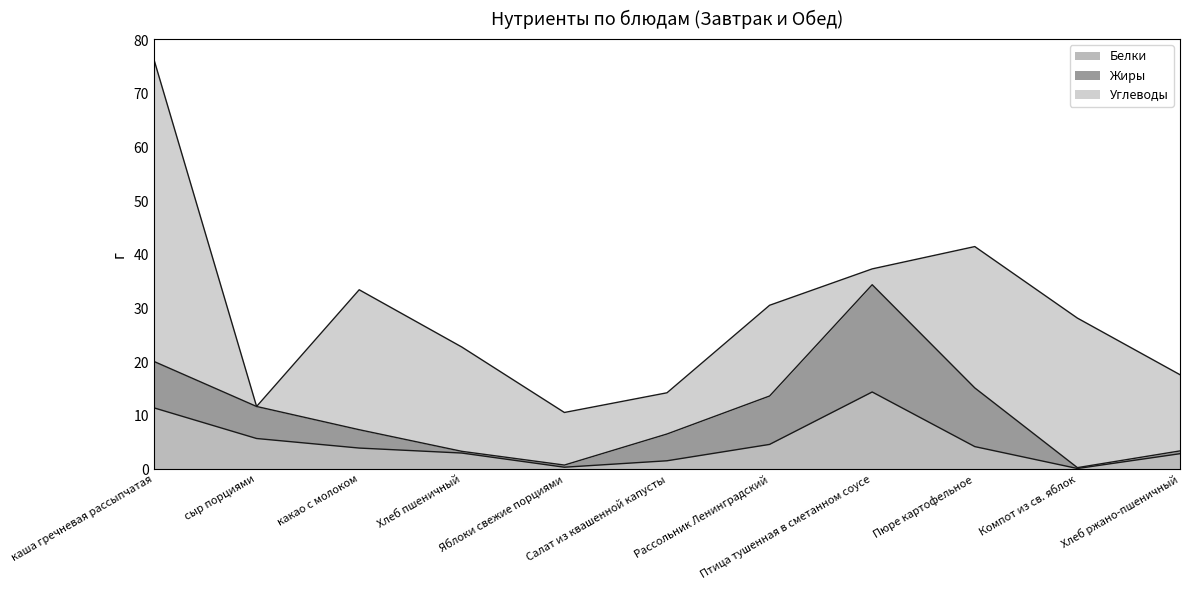

At which category is the sum across all series the highest?

каша гречневая рассыпчатая